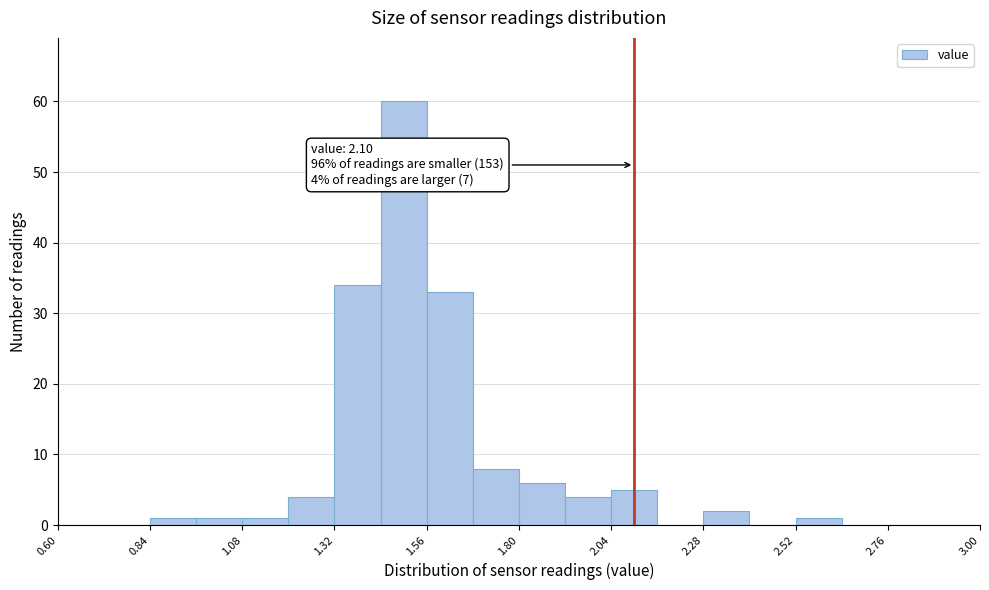

Around what value on the x-axis is the tallest bar? Give the approximate position of its centre, as read against the axis.

1.50